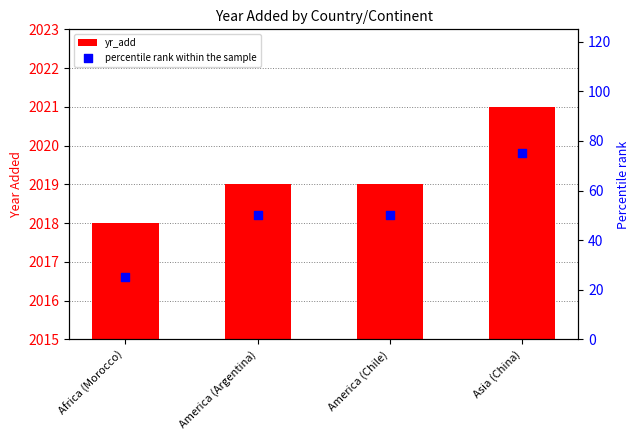

Which series has the largest total across all categories?

yr_add